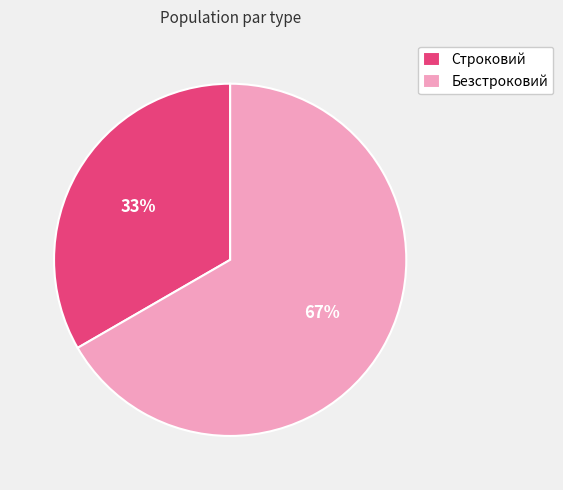

How many segments does this pie chart have?

2